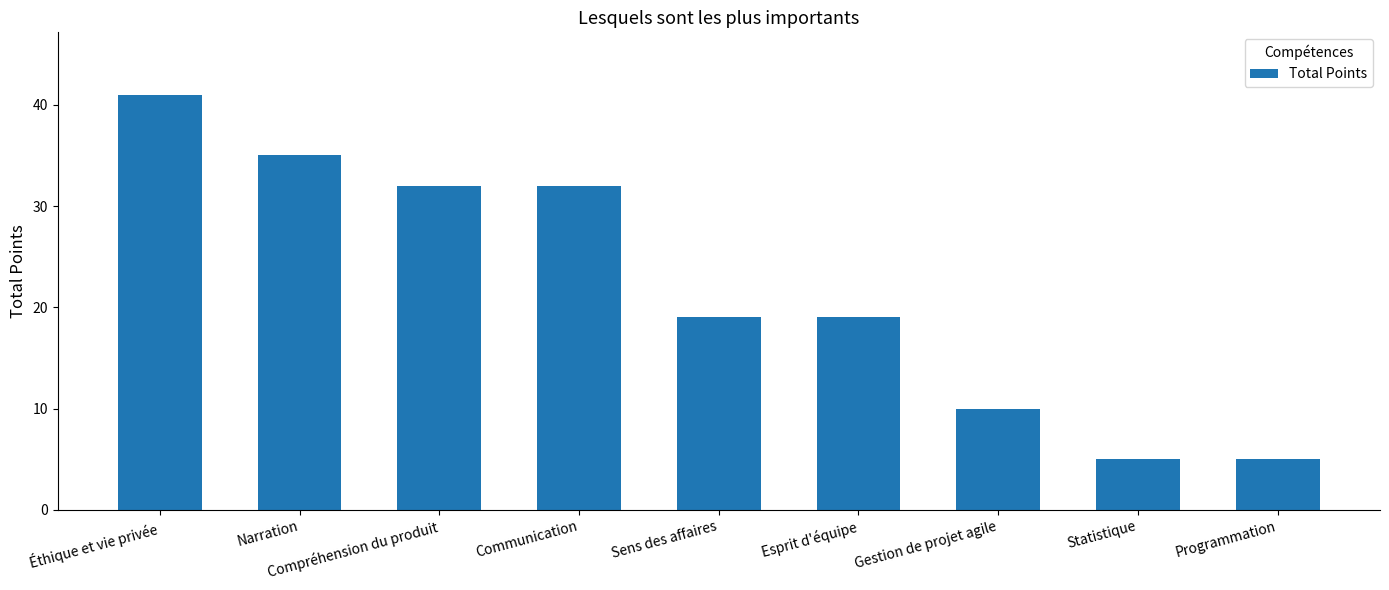

How many distinct data groups are displayed?

1